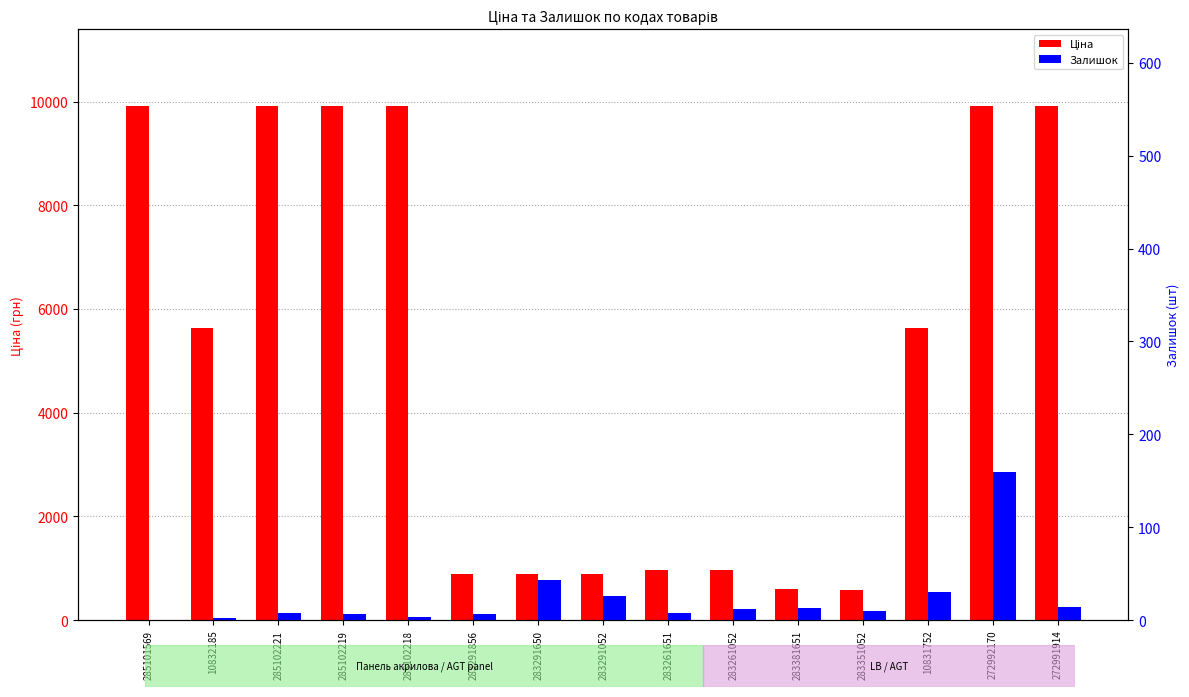

What is the label of the 14th bar from the left?

272992170